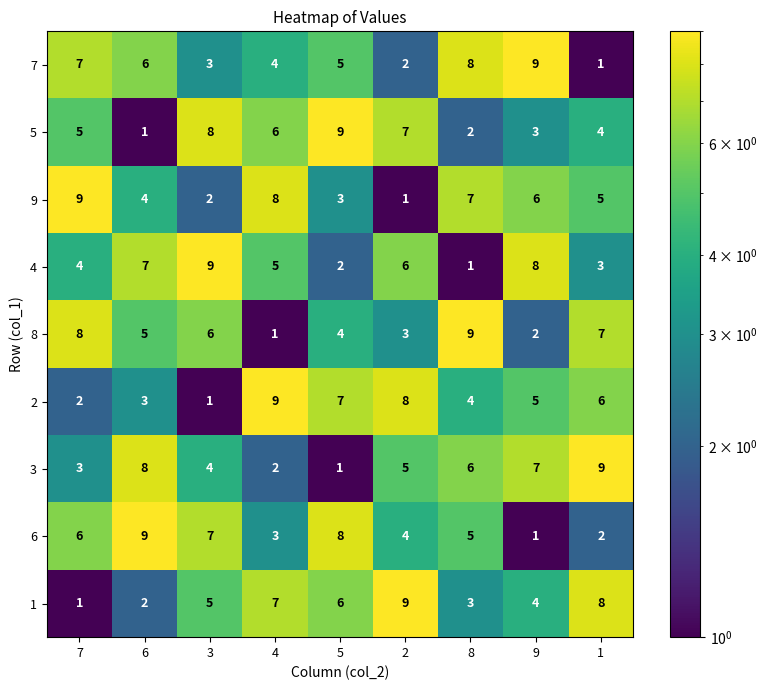

What is the sum of the 2 values at 8 and 6?

7